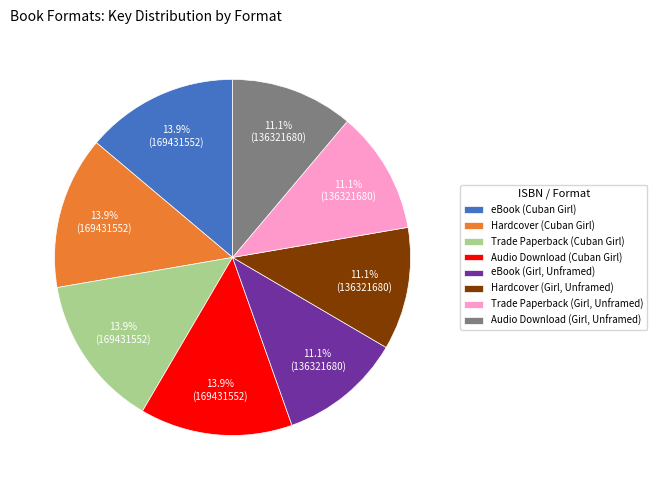

Between Hardcover (Girl, Unframed) and Trade Paperback (Cuban Girl), which is larger?

Trade Paperback (Cuban Girl)